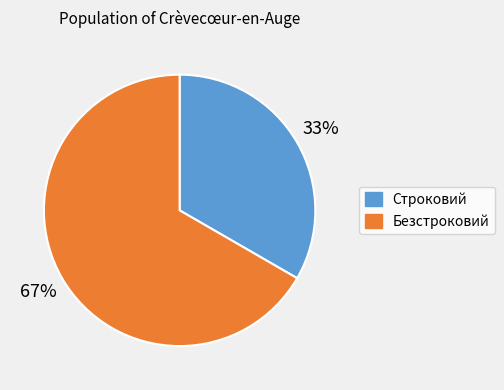

Which slice is the largest?

Безстроковий